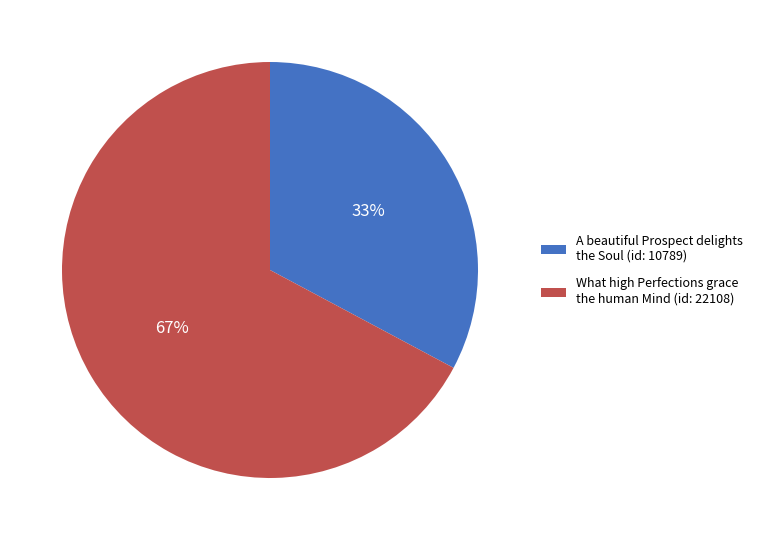

Rank the categories by value from lowest to highest.

A beautiful Prospect delights the Soul (id: 10789), What high Perfections grace the human Mind (id: 22108)